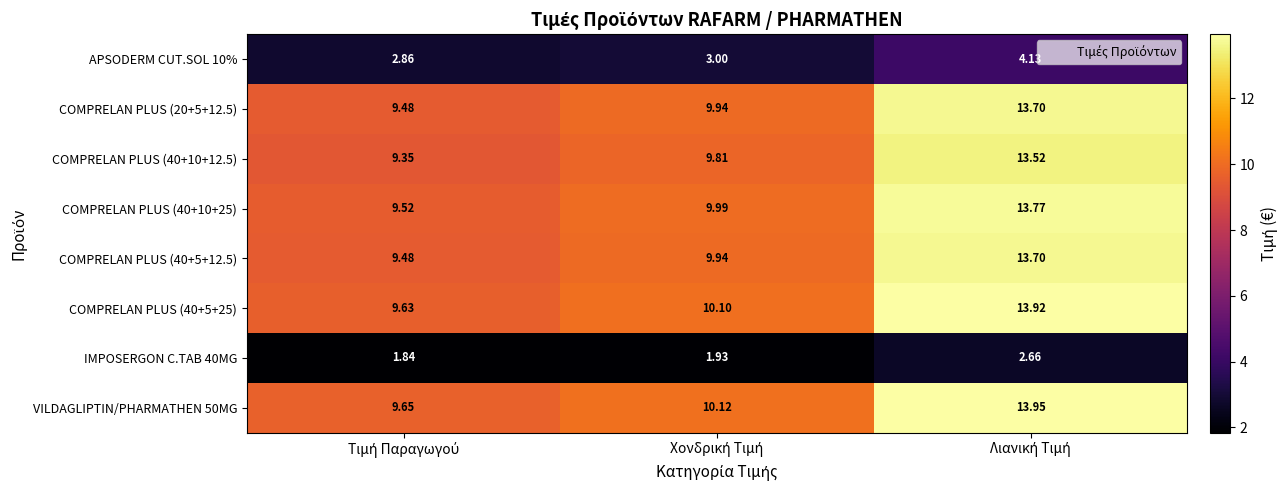

Which has a higher value, Χονδρική Τιμή or Λιανική Τιμή?

Λιανική Τιμή